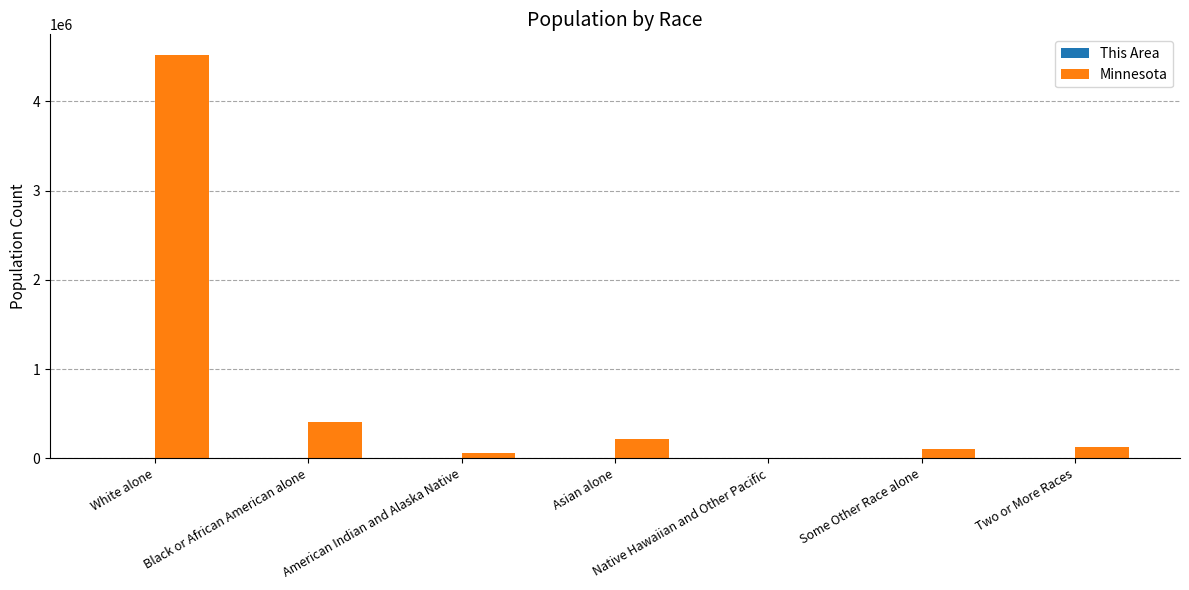

Is it true that Minnesota equals 103000 at Some Other Race alone?

True